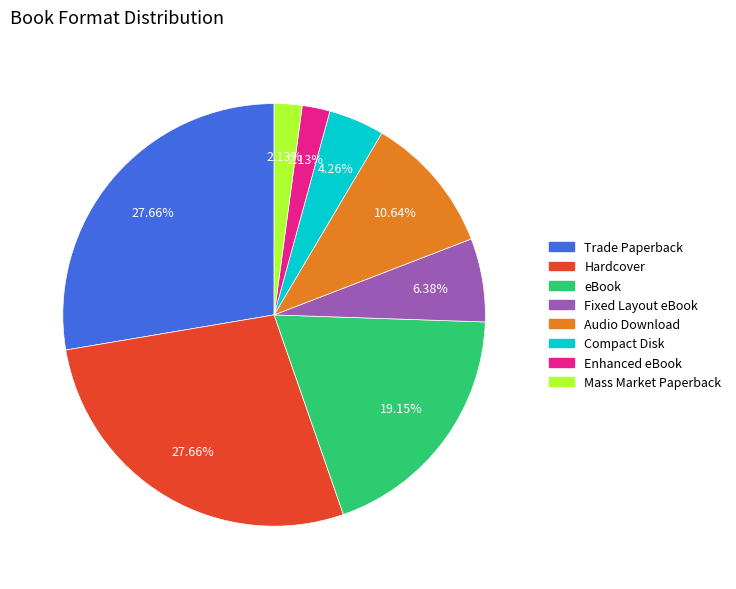

To the nearest percent, what percentage of the pie is Trade Paperback?

28%